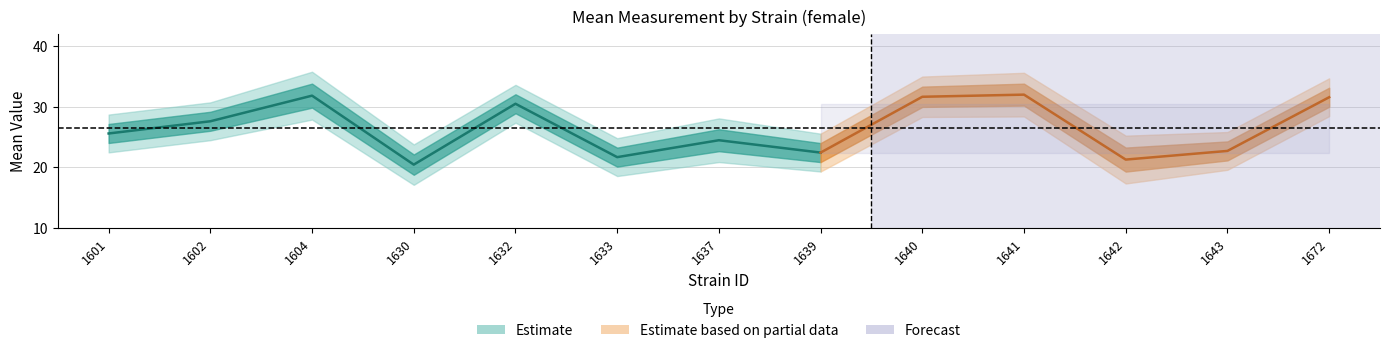

Which has a higher value, 1604 or 1640?

1604